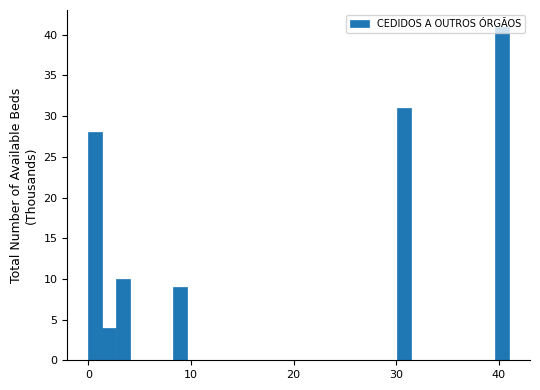

Around what value on the x-axis is the tallest bar? Give the approximate position of its centre, as read against the axis.

40